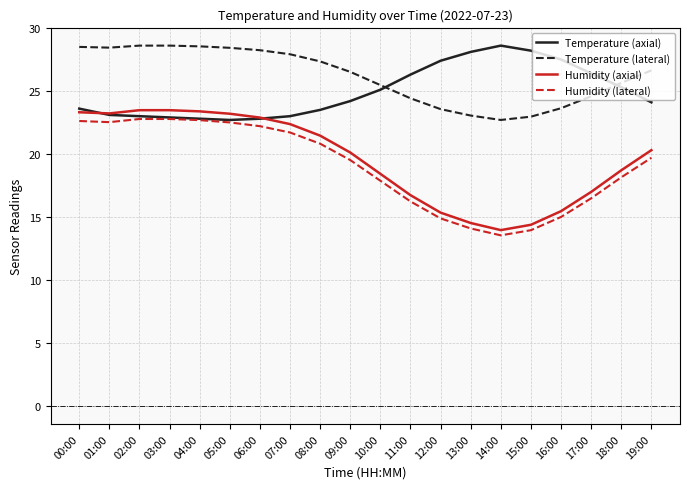

What is the smallest value displayed?

13.5